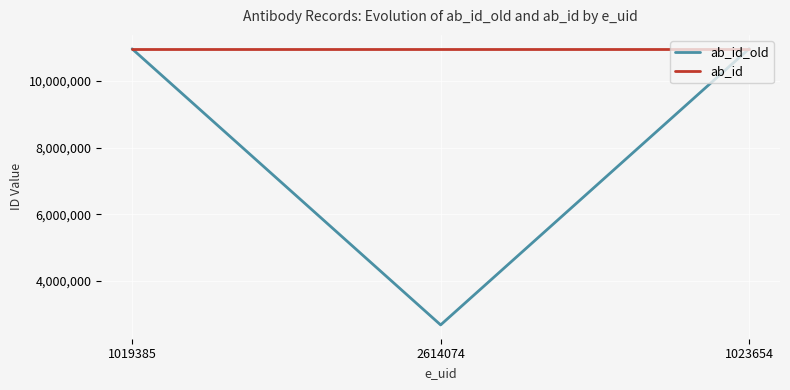

Which series has the largest total across all categories?

ab_id